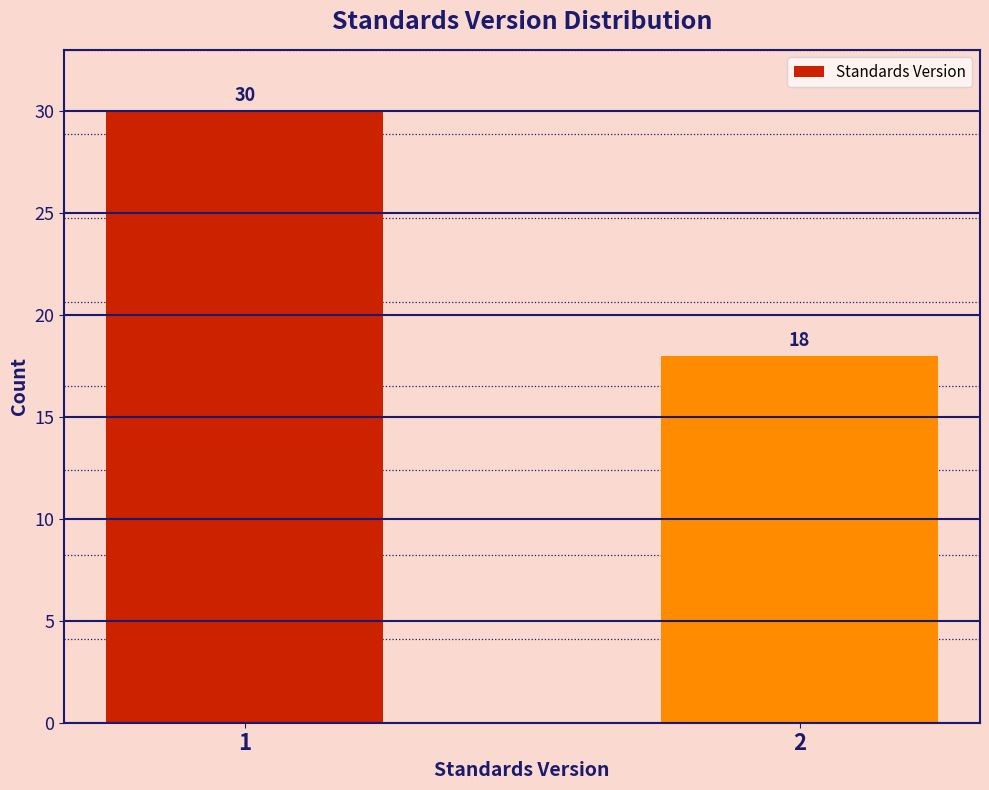

Reading left to right, list all the values displayed in this chart.

30	18